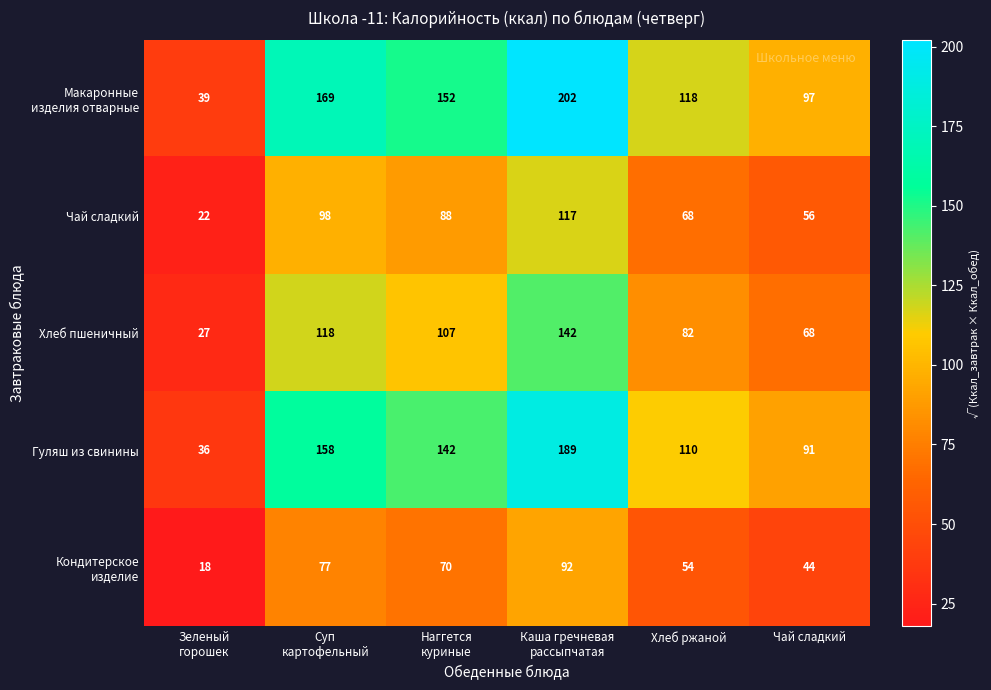

Where is Гуляш из свинины nearest to the value 112?

Хлеб ржаной